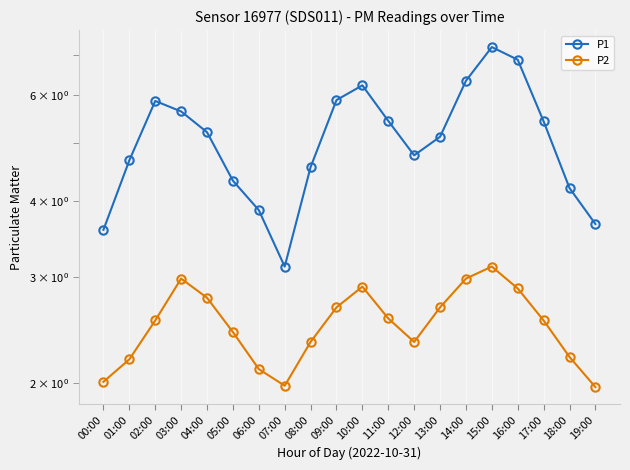

Is it true that P2 equals 0.7 at 14:00?

False